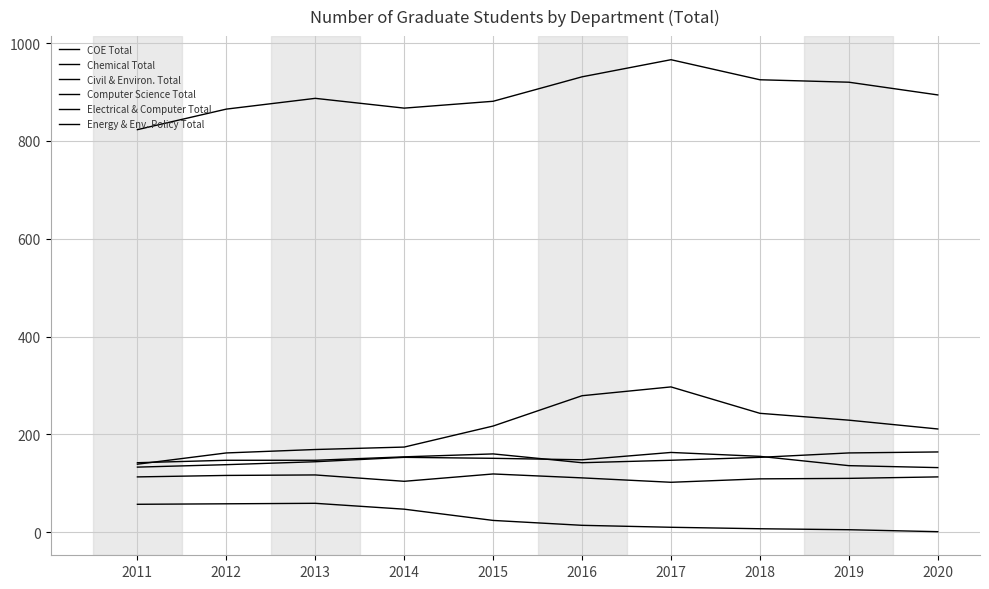

How many lines are shown in the chart?

6